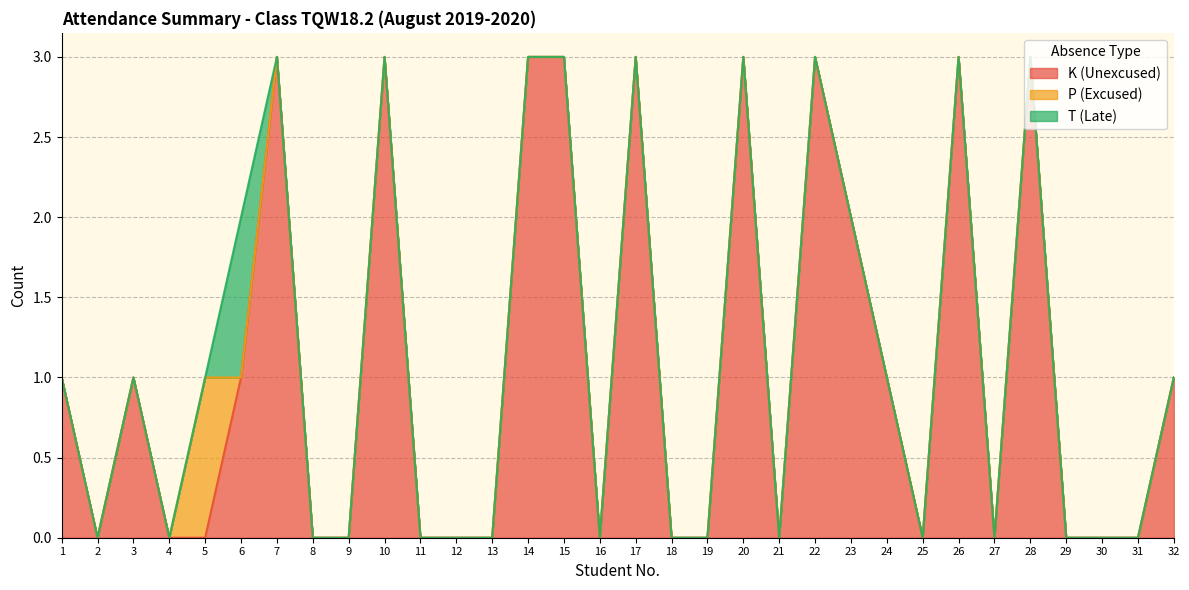

Does the chart have visible grid lines?

Yes